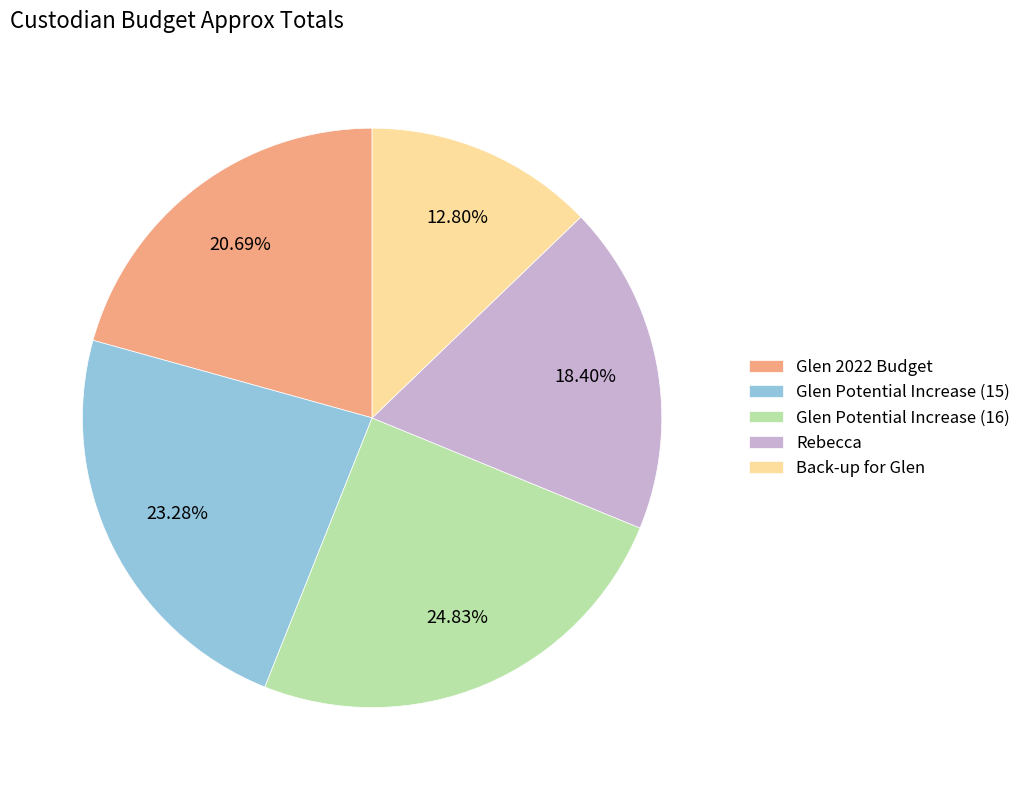

What is the largest slice in the pie chart?

Glen Potential Increase (16)